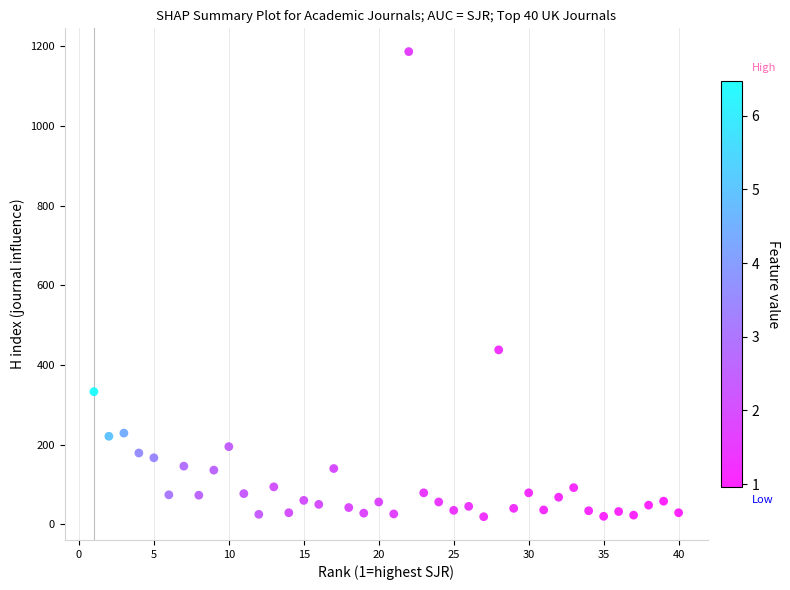

What is the range of Y values (max minus min)?

1168